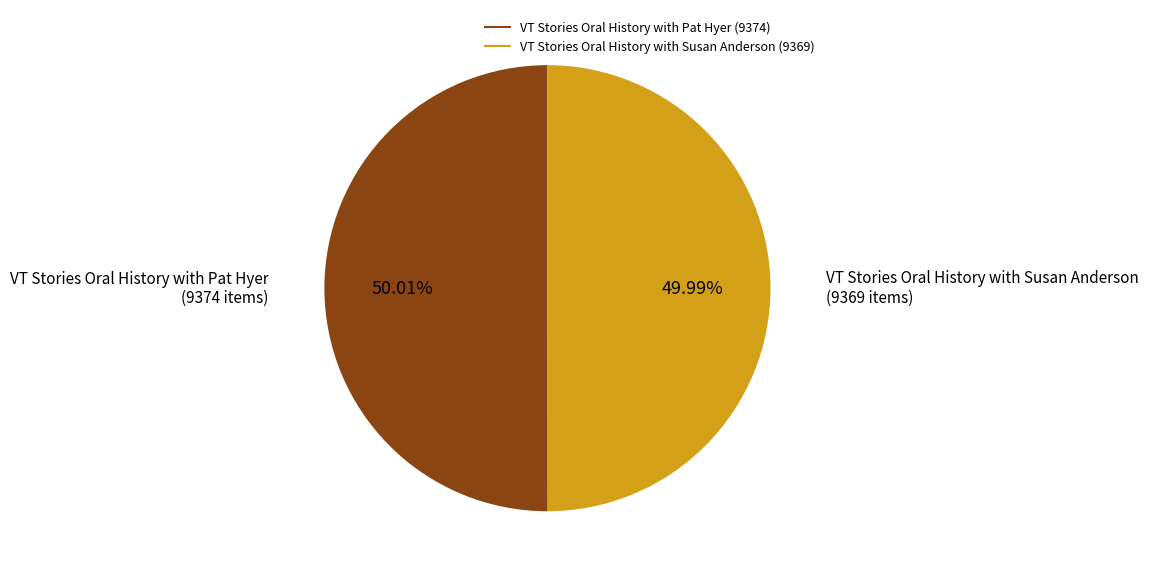

What percentage do VT Stories Oral History with Pat Hyer and VT Stories Oral History with Susan Anderson together represent?

100.0%